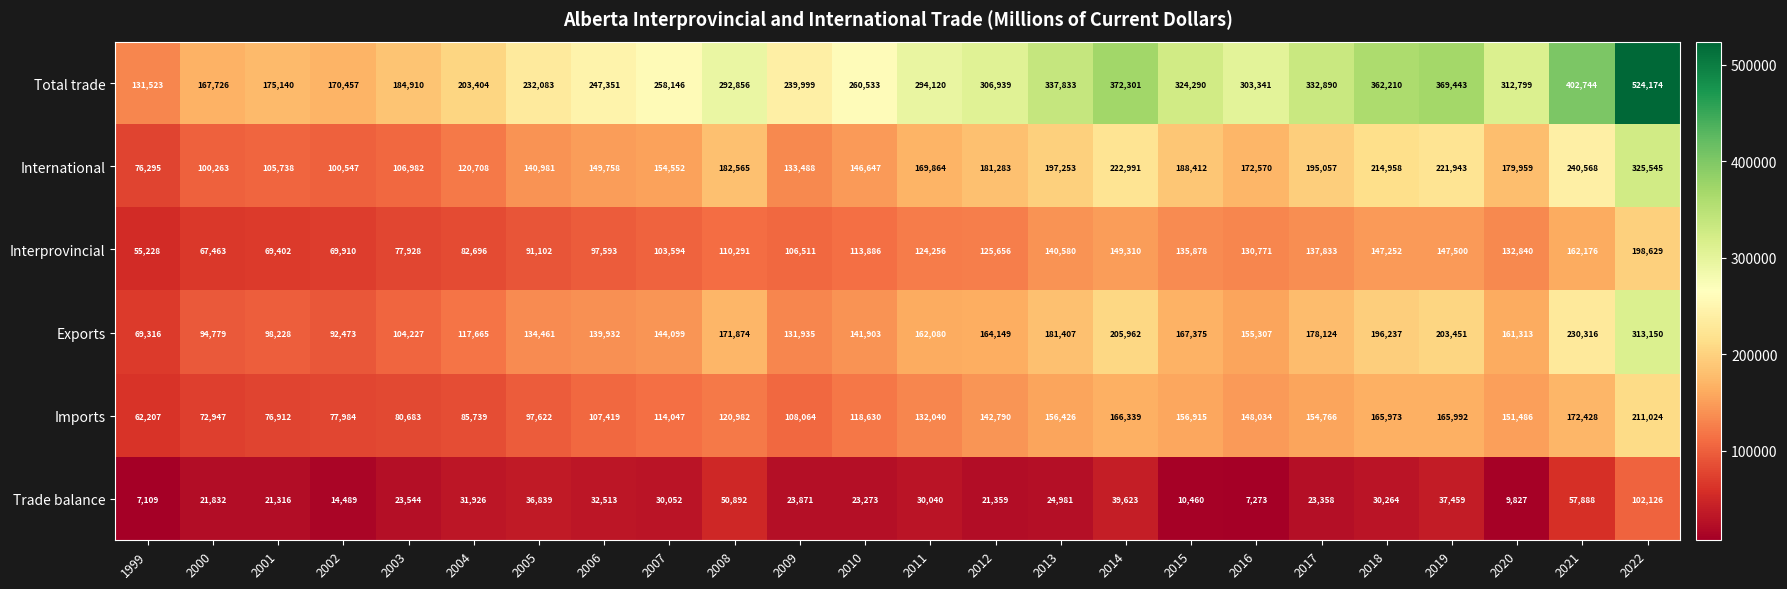

The value of Exports at 2018 is 196237. True or false?

True